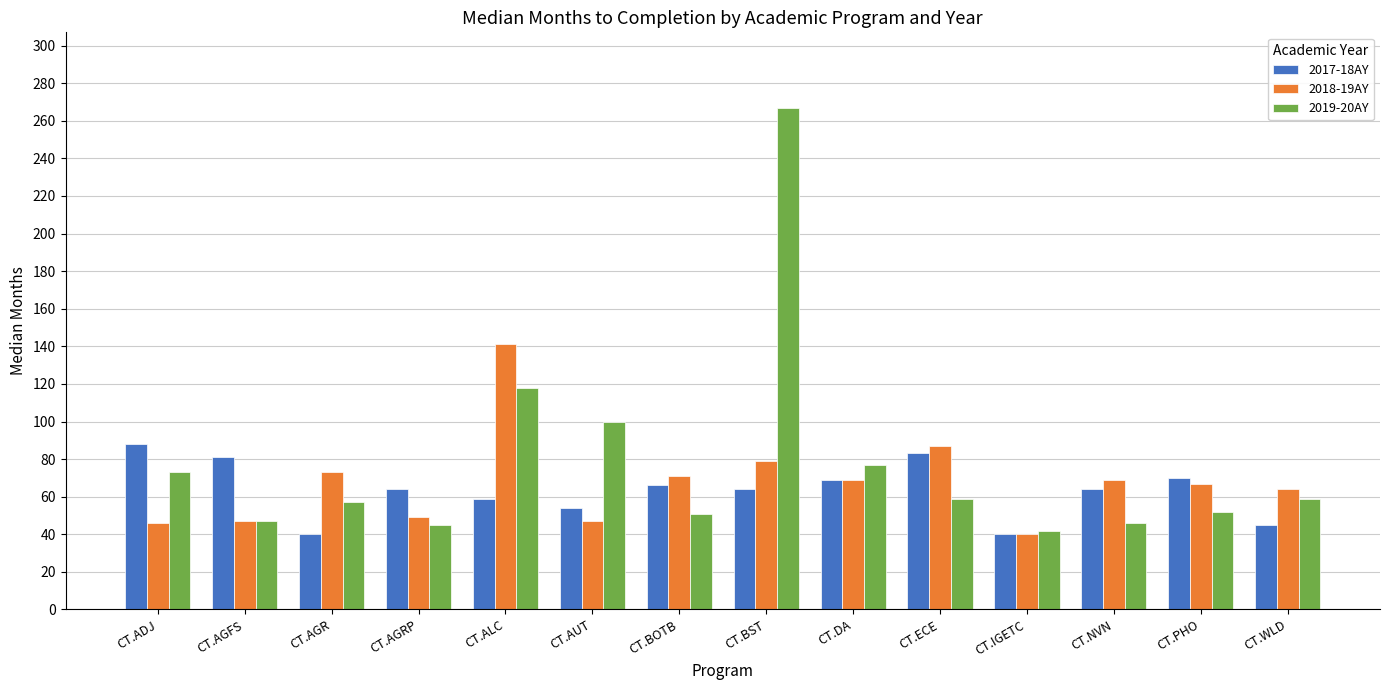

At how many categories does at least one series exceed 98?

3